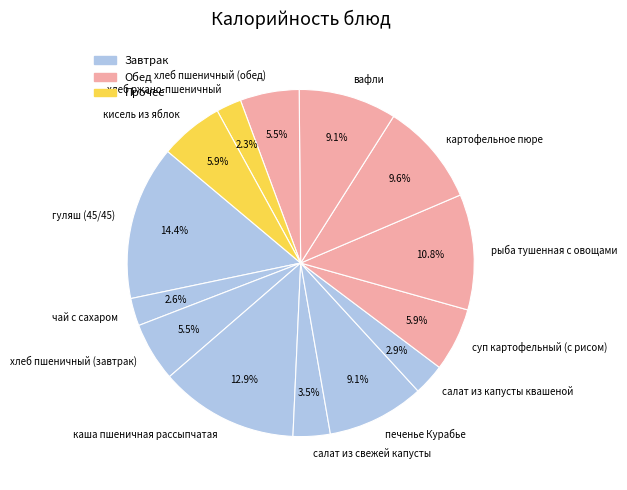

To the nearest percent, what portion does салат из капусты квашеной represent?

3%